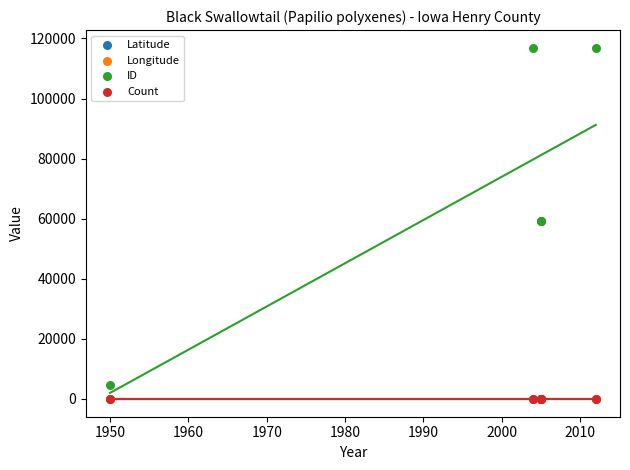

What are all the series names shown in the legend?

Latitude, Longitude, ID, Count